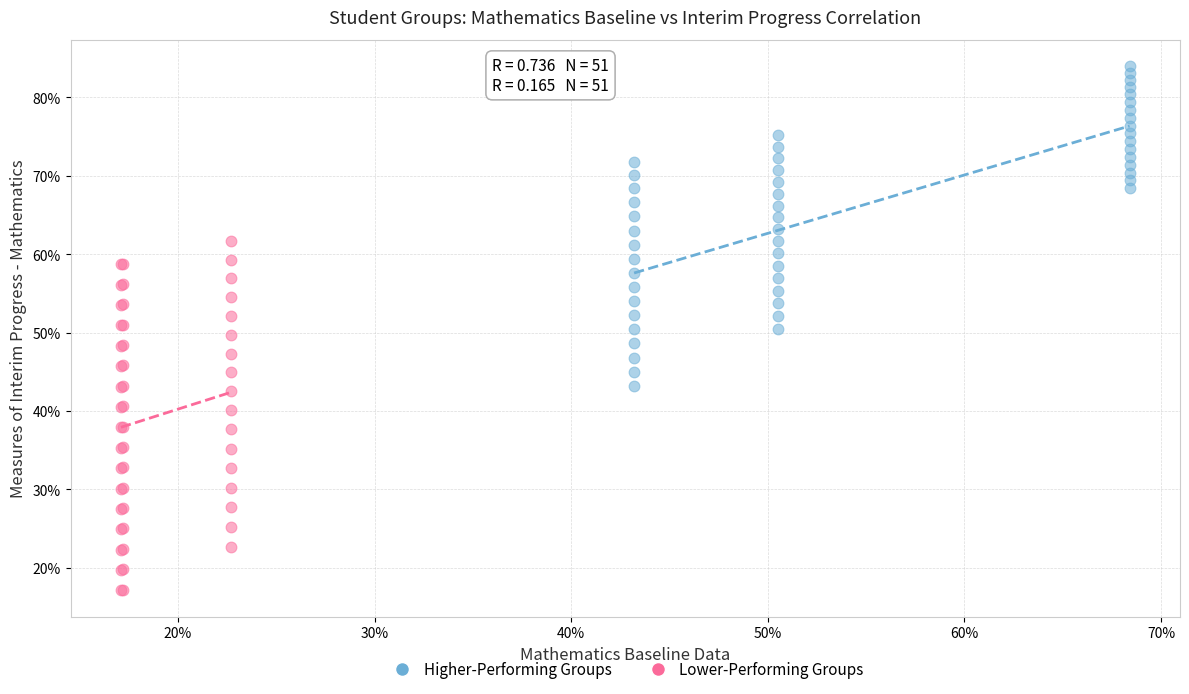

Which series reaches the minimum Y coordinate?

Lower-Performing Groups